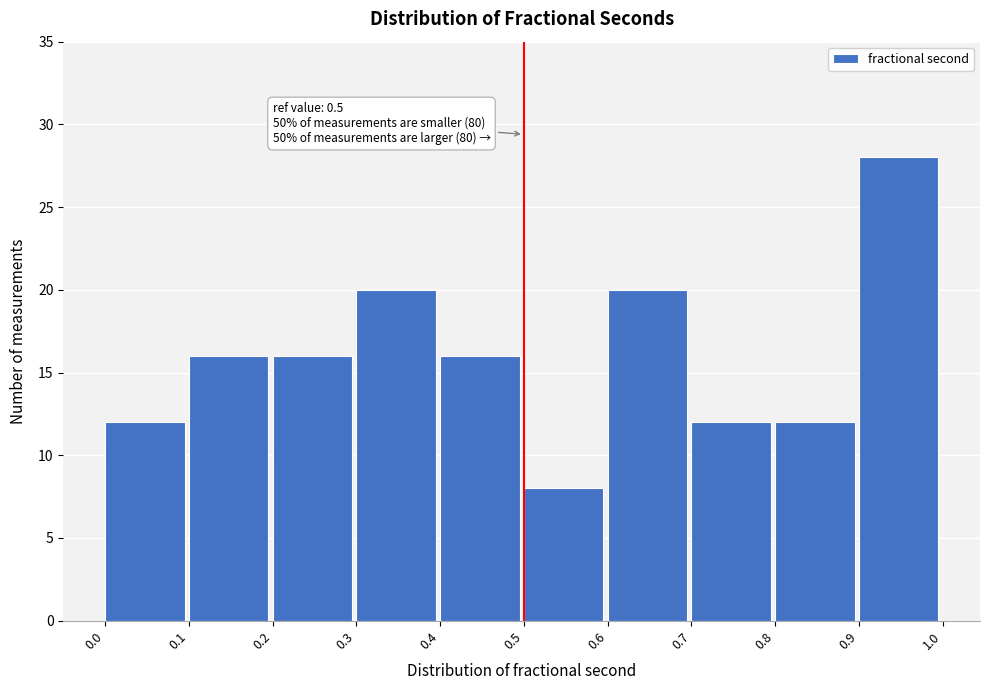

Which range on the x-axis has the tallest bar?

0.9 to 1.0